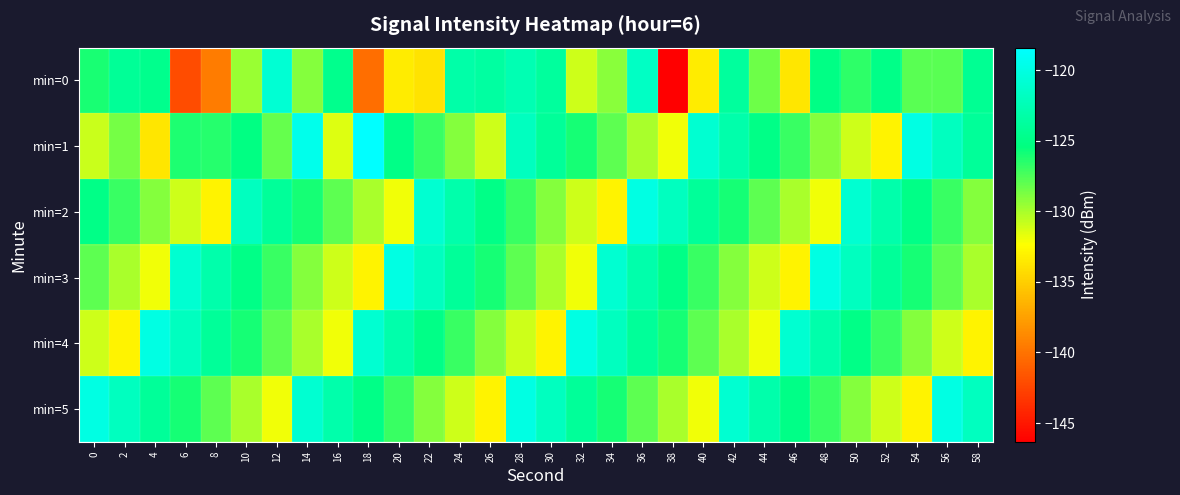

Which label corresponds to the smallest value in the chart?

38